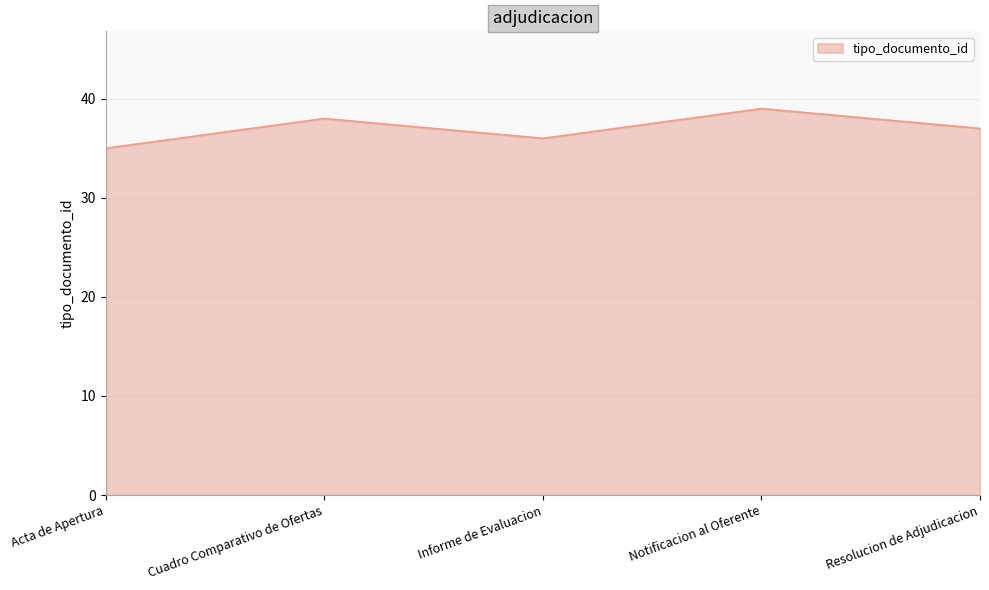

How many distinct data groups are displayed?

1